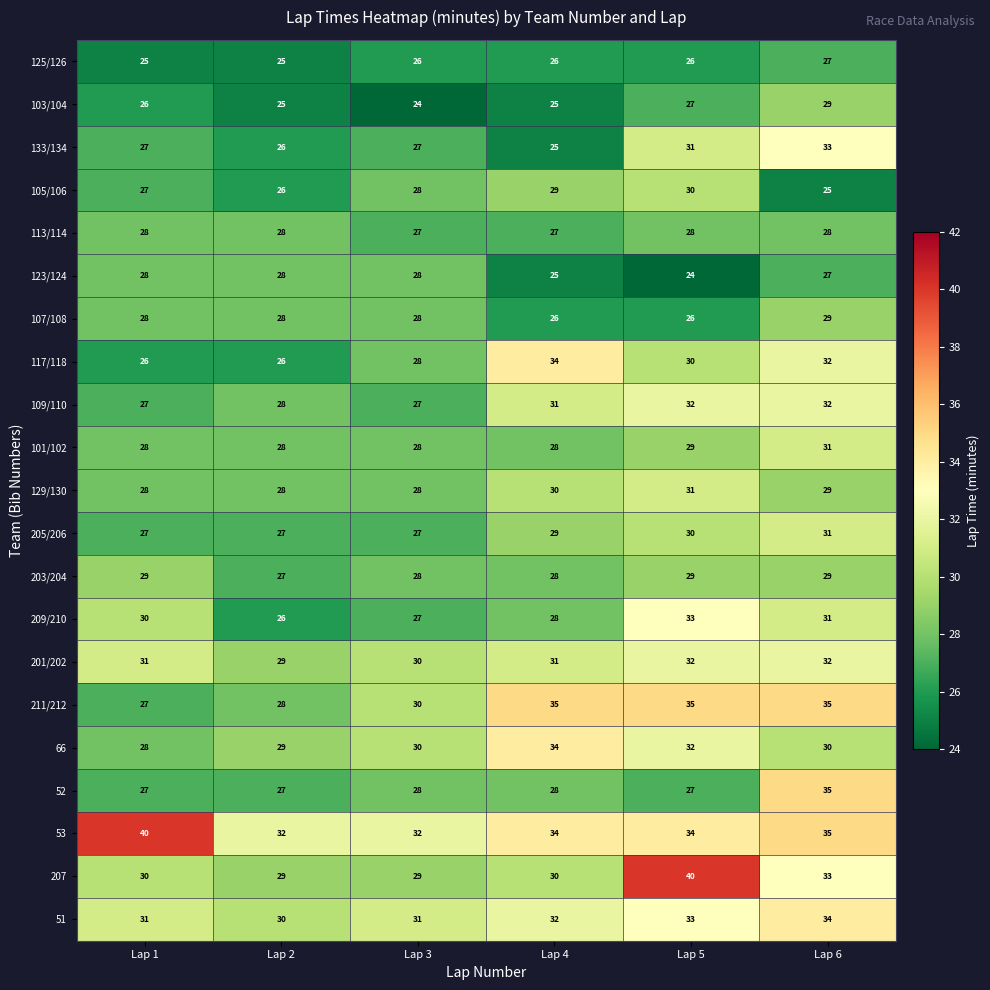

What is the smallest value displayed?

24